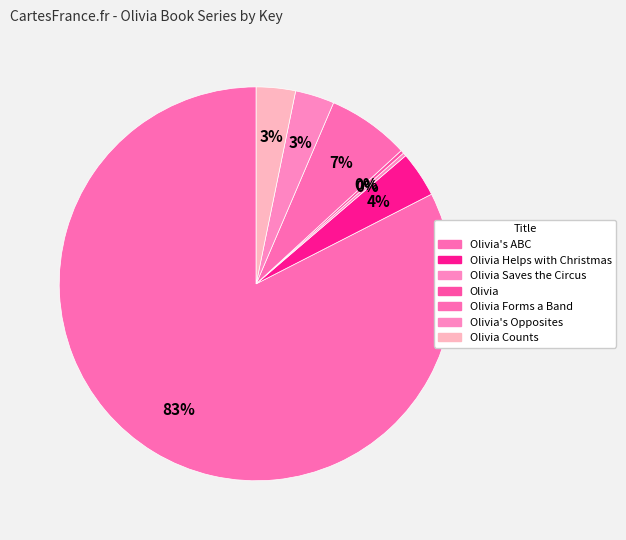

Is Olivia's ABC the majority of the pie?

Yes